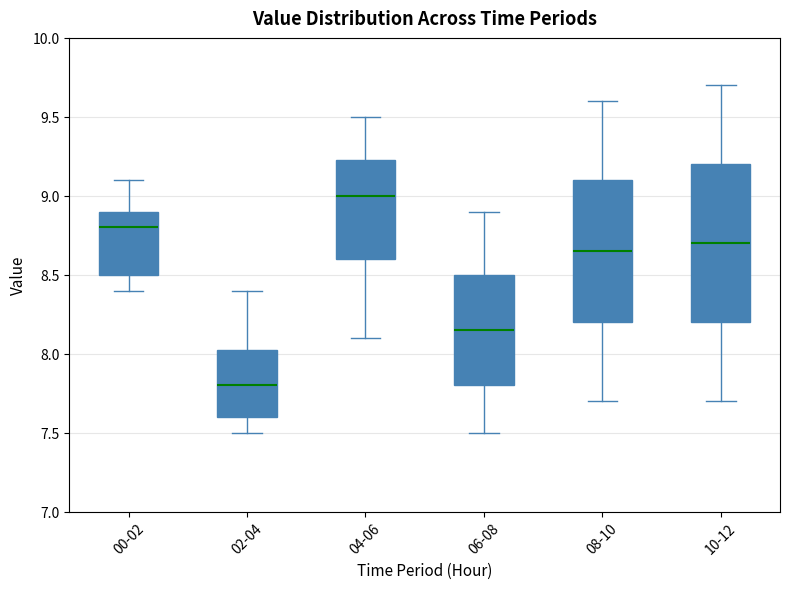

Where does the upper whisker of the box for 04-06 end on the y-axis? The values are not printed on the chart, so give them approximately, as read against the axis.

9.50